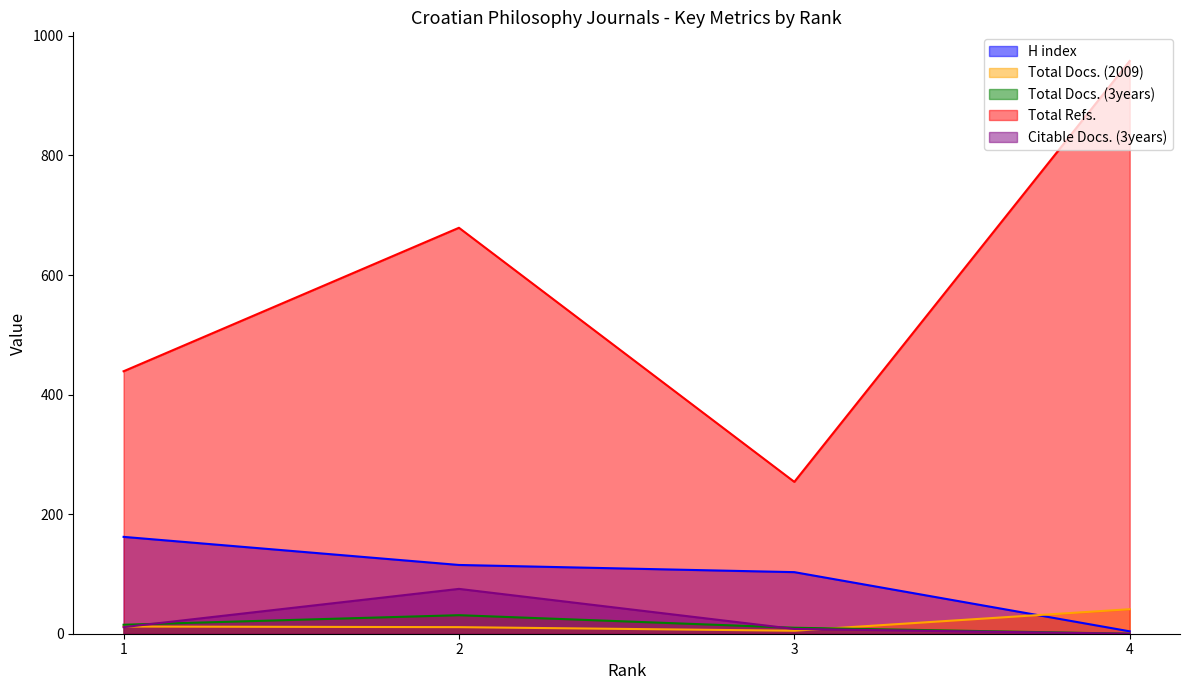

Where is Total Docs. (3years) nearest to the value 15?

1